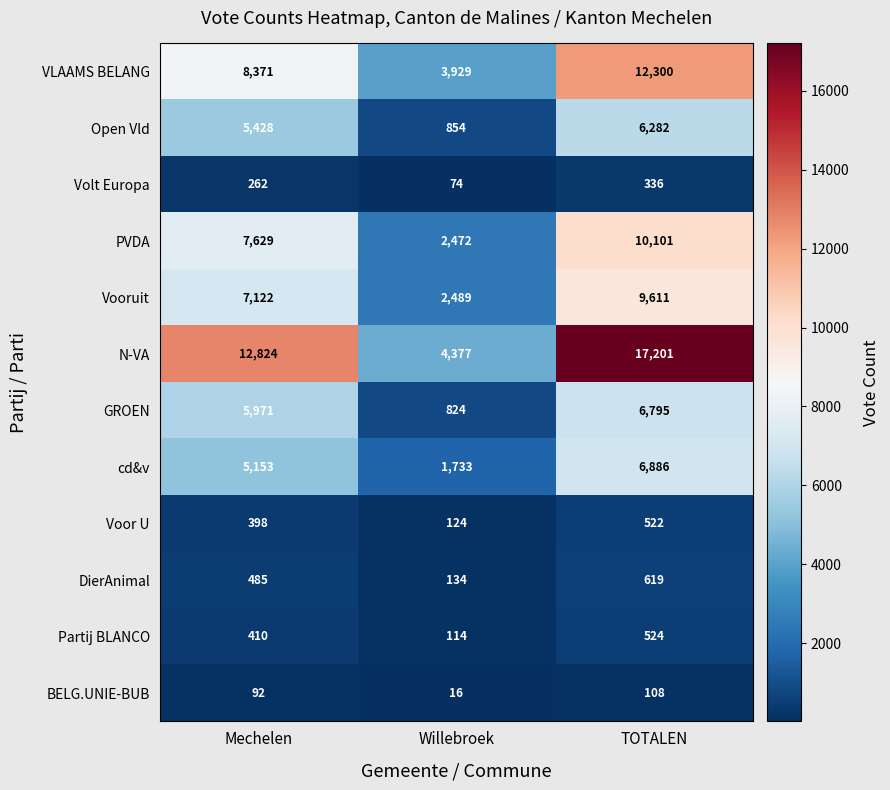

What is the average value of the N-VA series?

11467